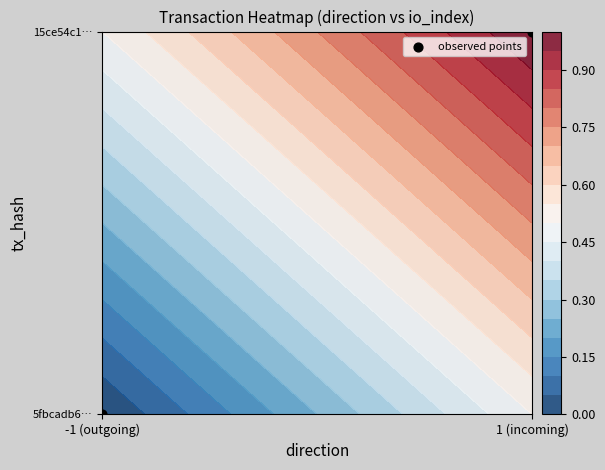

What is the sum of all values?

1